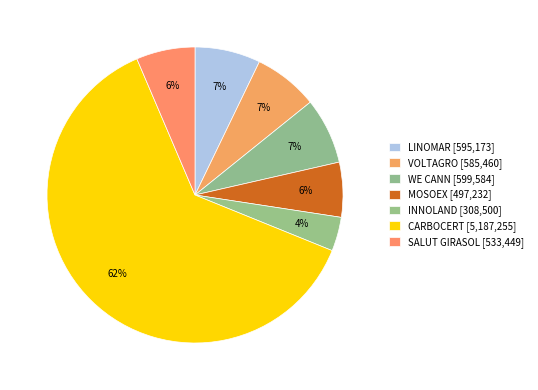

Count the number of slices in the pie.

7